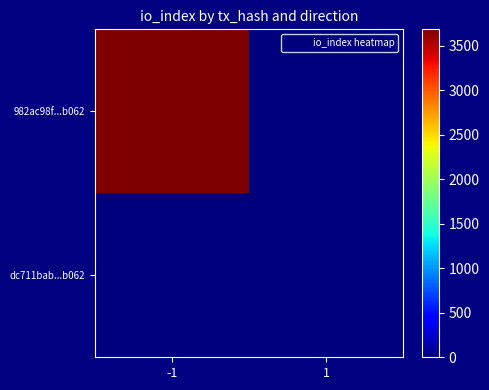

Reading left to right, what are all the values shown in this chart?

982ac98f...b062: -1=3682	1=0
dc711bab...b062: -1=0	1=0